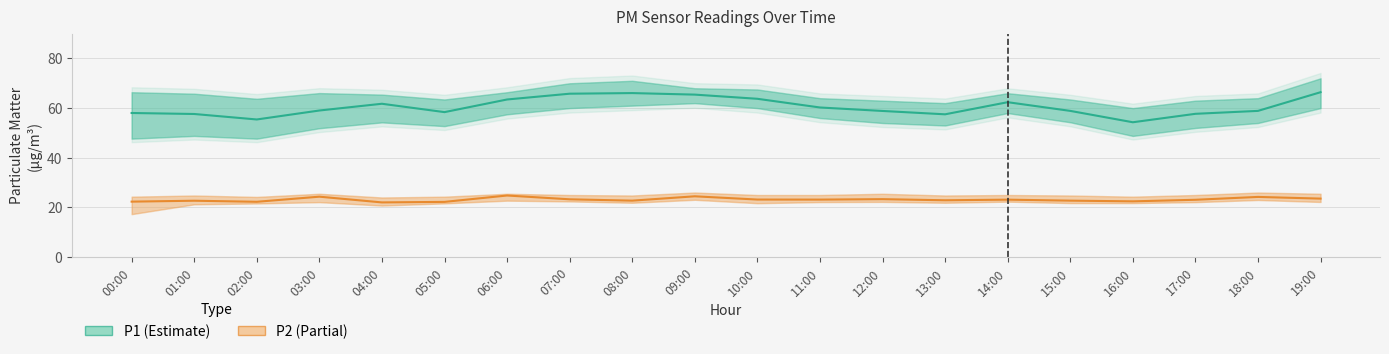

List the labels in order of P2 (Partial) value, largest first.

06:00, 09:00, 03:00, 18:00, 19:00, 12:00, 07:00, 10:00, 11:00, 14:00, 17:00, 13:00, 08:00, 15:00, 01:00, 16:00, 00:00, 02:00, 05:00, 04:00